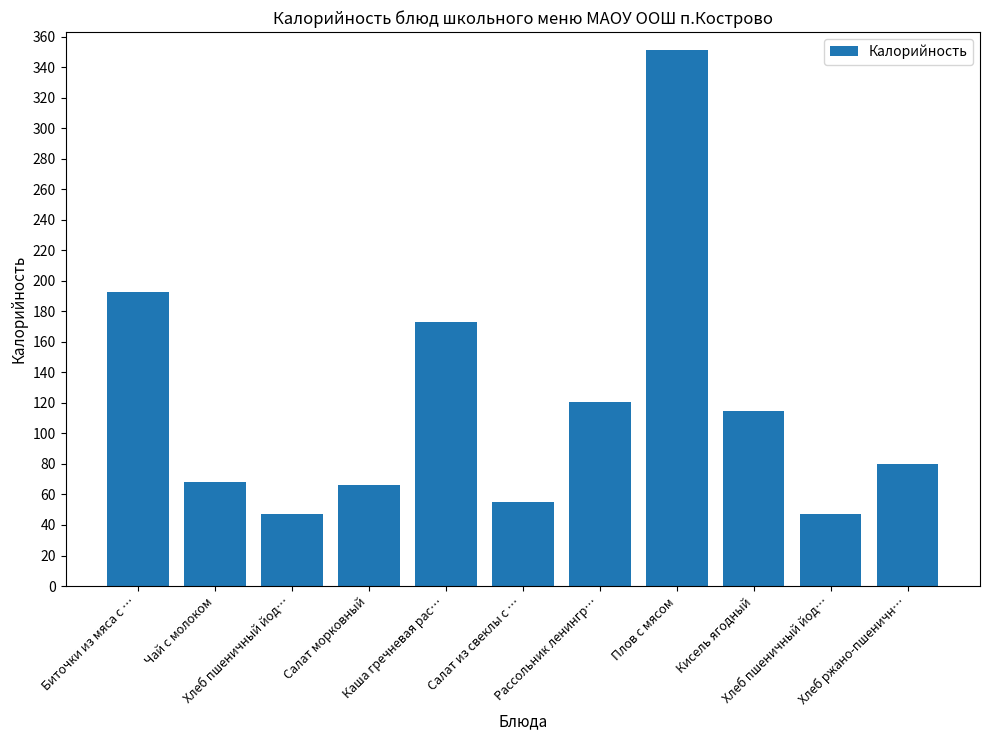

Reading left to right, extract all data points from this chart.

193.0	68.0	47.0	66.0	173.0	55.0	120.6	351.3	114.6	47.0	80.0